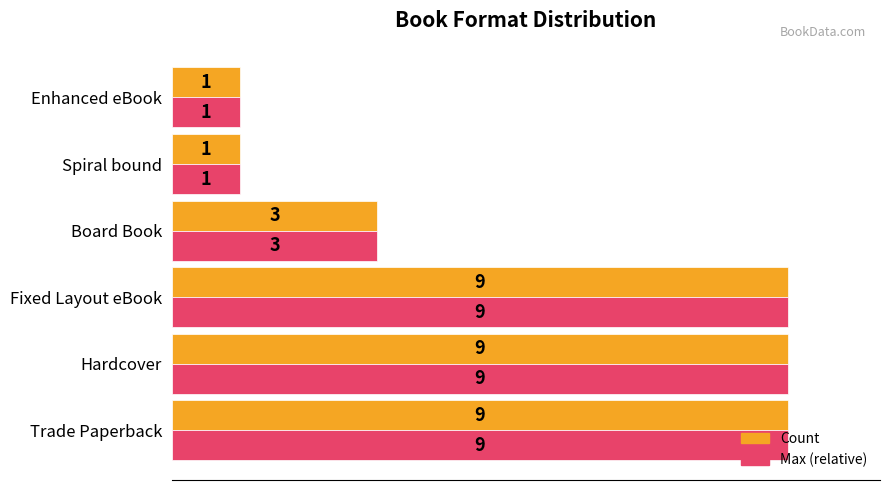

What is the greatest value displayed?

9